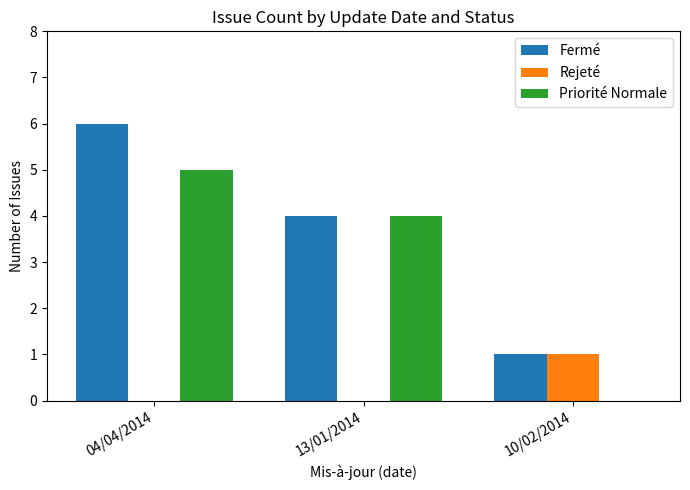

Does the chart contain stacked bars?

No